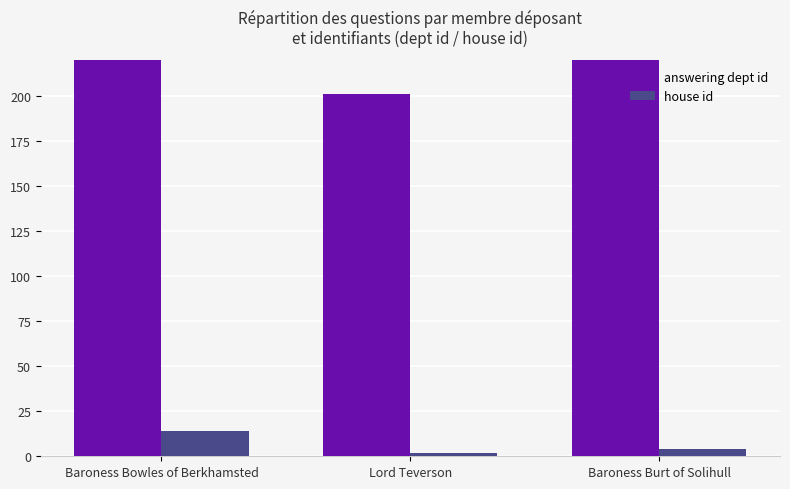

What position from the right is Baroness Bowles of Berkhamsted?

3